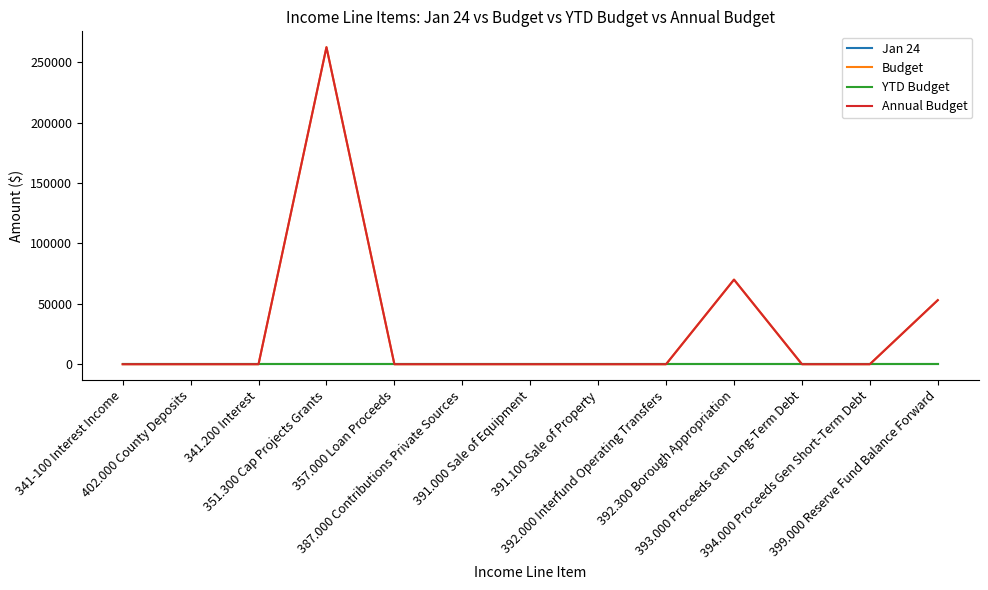

Where is the first local maximum for Budget?

351.300 Cap Projects Grants